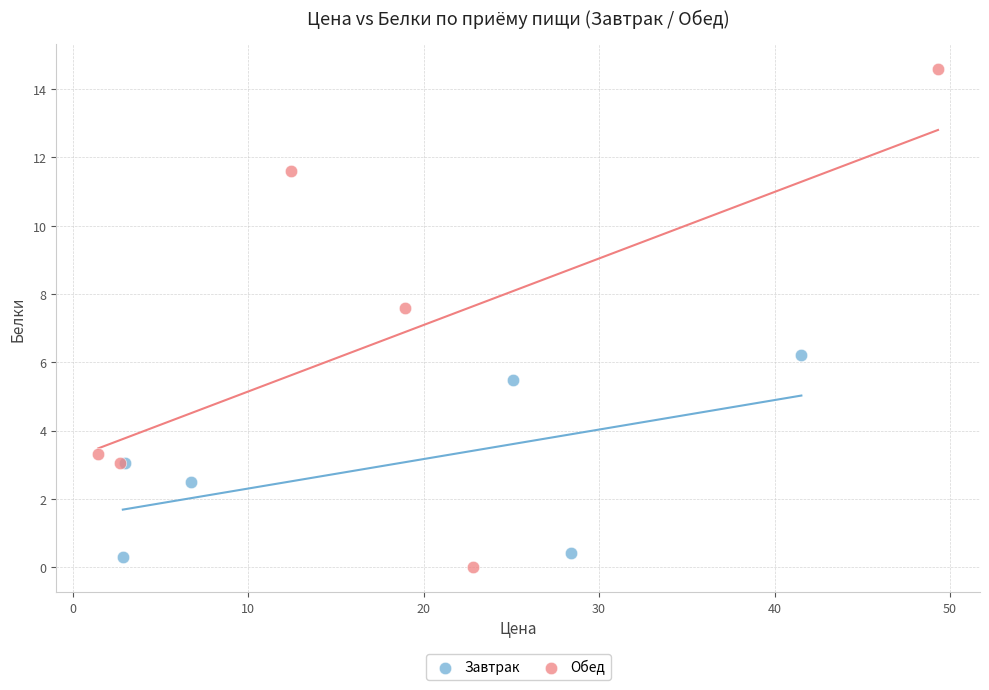

Which series reaches the maximum Y coordinate?

Обед